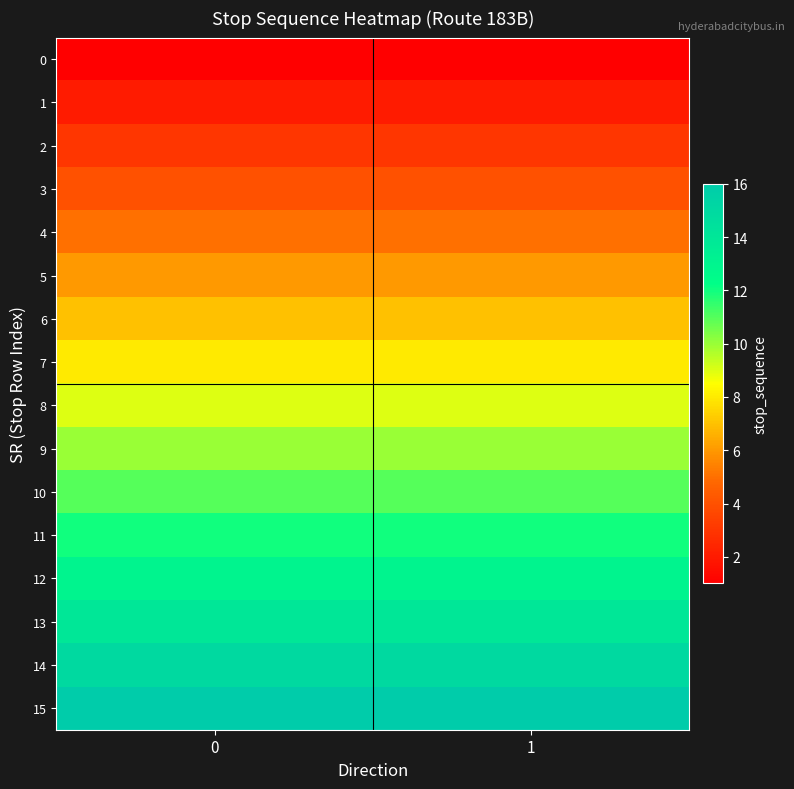

How many distinct data groups are displayed?

16